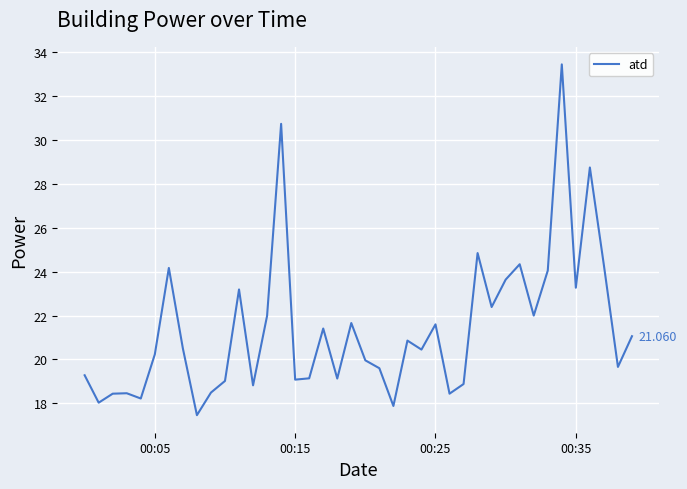

Is this an area chart (filled region under the line)?

No